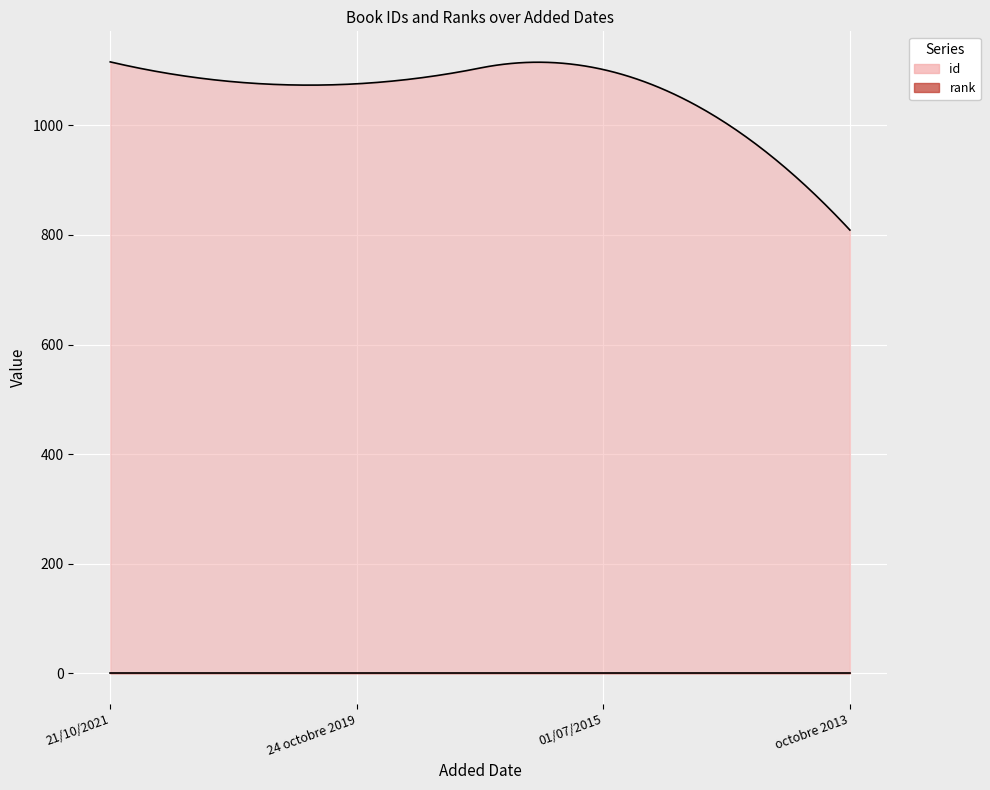

Is it true that rank equals 2 at 21/10/2021?

False